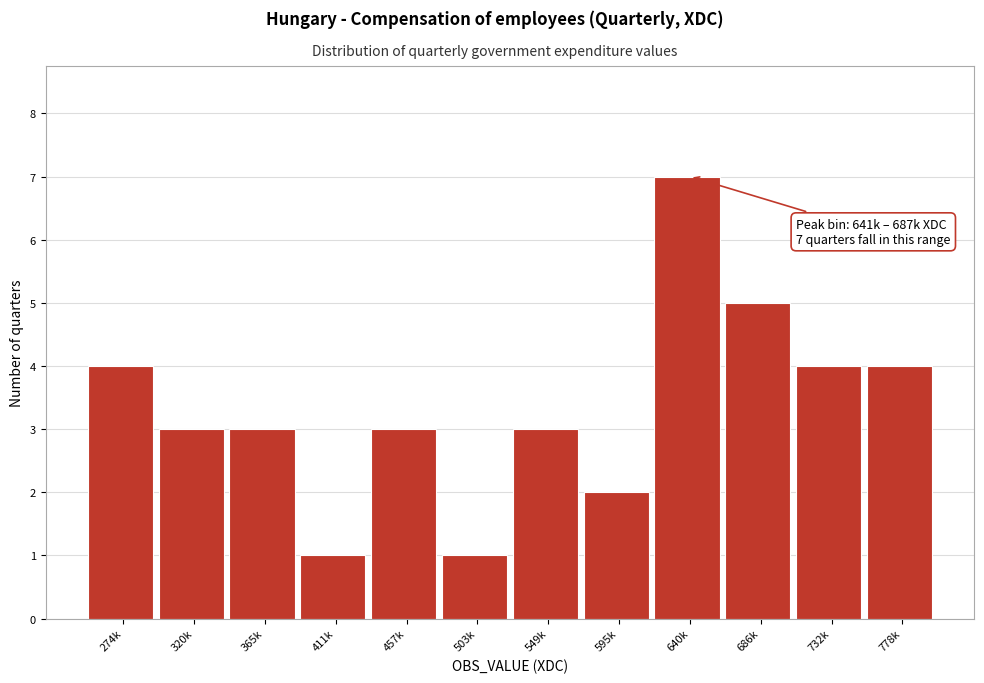

Reading left to right, extract all data points from this chart.

4	3	3	1	3	1	3	2	7	5	4	4